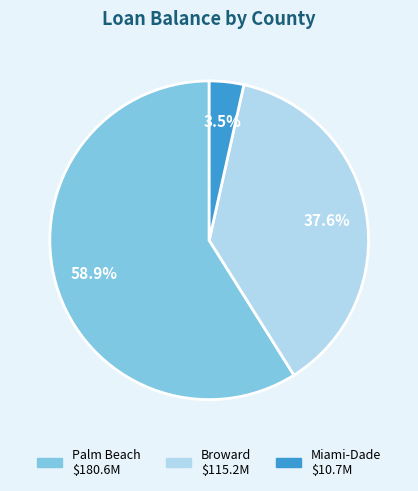

Is there any slice that represents more than half of the pie?

Yes